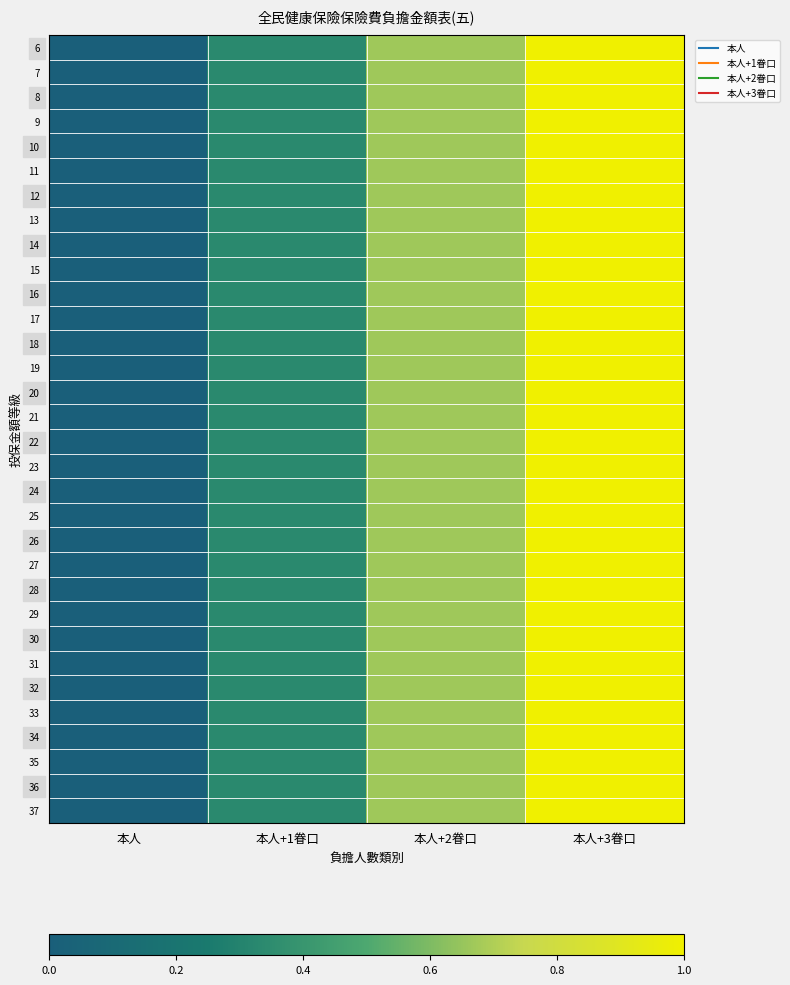

Reading left to right, list all the values displayed in this chart.

6: 本人=0.0	本人+1眷口=0.3	本人+2眷口=0.7	本人+3眷口=1.0
7: 本人=0.0	本人+1眷口=0.3	本人+2眷口=0.7	本人+3眷口=1.0
8: 本人=0.0	本人+1眷口=0.3	本人+2眷口=0.7	本人+3眷口=1.0
9: 本人=0.0	本人+1眷口=0.3	本人+2眷口=0.7	本人+3眷口=1.0
10: 本人=0.0	本人+1眷口=0.3	本人+2眷口=0.7	本人+3眷口=1.0
11: 本人=0.0	本人+1眷口=0.3	本人+2眷口=0.7	本人+3眷口=1.0
12: 本人=0.0	本人+1眷口=0.3	本人+2眷口=0.7	本人+3眷口=1.0
13: 本人=0.0	本人+1眷口=0.3	本人+2眷口=0.7	本人+3眷口=1.0
14: 本人=0.0	本人+1眷口=0.3	本人+2眷口=0.7	本人+3眷口=1.0
15: 本人=0.0	本人+1眷口=0.3	本人+2眷口=0.7	本人+3眷口=1.0
16: 本人=0.0	本人+1眷口=0.3	本人+2眷口=0.7	本人+3眷口=1.0
17: 本人=0.0	本人+1眷口=0.3	本人+2眷口=0.7	本人+3眷口=1.0
18: 本人=0.0	本人+1眷口=0.3	本人+2眷口=0.7	本人+3眷口=1.0
19: 本人=0.0	本人+1眷口=0.3	本人+2眷口=0.7	本人+3眷口=1.0
20: 本人=0.0	本人+1眷口=0.3	本人+2眷口=0.7	本人+3眷口=1.0
21: 本人=0.0	本人+1眷口=0.3	本人+2眷口=0.7	本人+3眷口=1.0
22: 本人=0.0	本人+1眷口=0.3	本人+2眷口=0.7	本人+3眷口=1.0
23: 本人=0.0	本人+1眷口=0.3	本人+2眷口=0.7	本人+3眷口=1.0
24: 本人=0.0	本人+1眷口=0.3	本人+2眷口=0.7	本人+3眷口=1.0
25: 本人=0.0	本人+1眷口=0.3	本人+2眷口=0.7	本人+3眷口=1.0
26: 本人=0.0	本人+1眷口=0.3	本人+2眷口=0.7	本人+3眷口=1.0
27: 本人=0.0	本人+1眷口=0.3	本人+2眷口=0.7	本人+3眷口=1.0
28: 本人=0.0	本人+1眷口=0.3	本人+2眷口=0.7	本人+3眷口=1.0
29: 本人=0.0	本人+1眷口=0.3	本人+2眷口=0.7	本人+3眷口=1.0
30: 本人=0.0	本人+1眷口=0.3	本人+2眷口=0.7	本人+3眷口=1.0
31: 本人=0.0	本人+1眷口=0.3	本人+2眷口=0.7	本人+3眷口=1.0
32: 本人=0.0	本人+1眷口=0.3	本人+2眷口=0.7	本人+3眷口=1.0
33: 本人=0.0	本人+1眷口=0.3	本人+2眷口=0.7	本人+3眷口=1.0
34: 本人=0.0	本人+1眷口=0.3	本人+2眷口=0.7	本人+3眷口=1.0
35: 本人=0.0	本人+1眷口=0.3	本人+2眷口=0.7	本人+3眷口=1.0
36: 本人=0.0	本人+1眷口=0.3	本人+2眷口=0.7	本人+3眷口=1.0
37: 本人=0.0	本人+1眷口=0.3	本人+2眷口=0.7	本人+3眷口=1.0